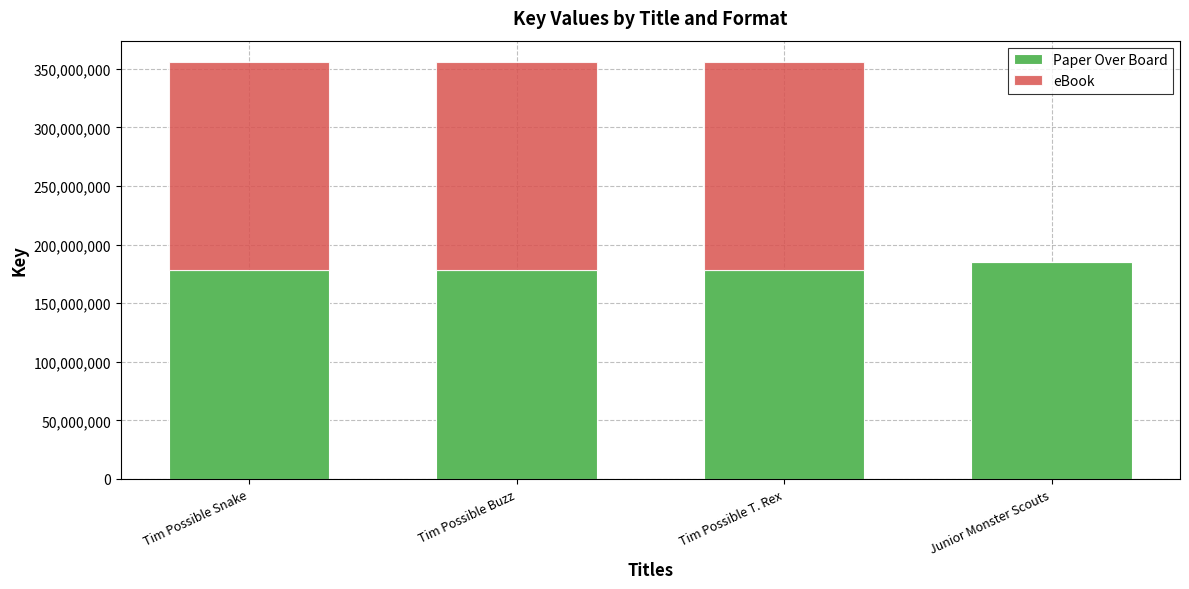

What is the maximum value for Paper Over Board?

185445183